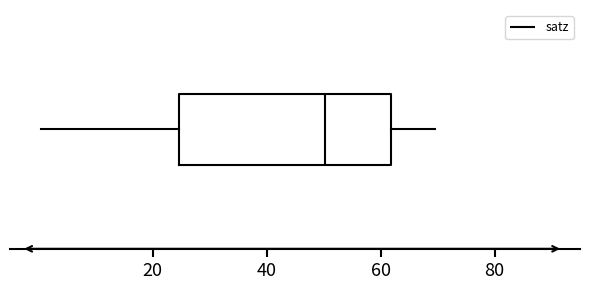

Where does the median line of the box sit on the x-axis? The values are not printed on the chart, so give them approximately, as read against the axis.

50